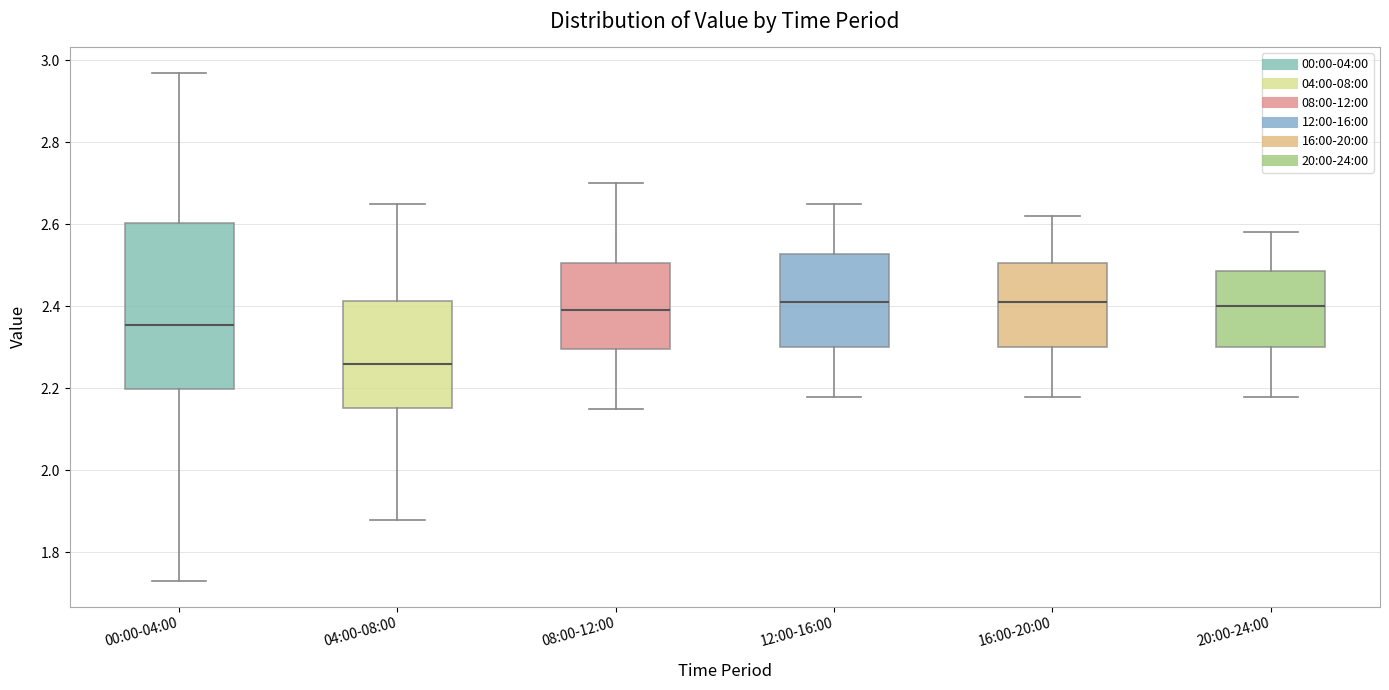

Reading left to right, transcribe this box plot: for each box, give where its median line is, the range the box spans, and where its two whiskers end, as read against the y-axis. The values are not printed on the chart, so give them approximately, as read against the axis.

00:00-04:00: median 2.36, box 2.20 to 2.60, whiskers 1.74 to 2.98
04:00-08:00: median 2.26, box 2.16 to 2.42, whiskers 1.88 to 2.66
08:00-12:00: median 2.40, box 2.30 to 2.50, whiskers 2.16 to 2.70
12:00-16:00: median 2.42, box 2.30 to 2.52, whiskers 2.18 to 2.66
16:00-20:00: median 2.42, box 2.30 to 2.50, whiskers 2.18 to 2.62
20:00-24:00: median 2.40, box 2.30 to 2.48, whiskers 2.18 to 2.58